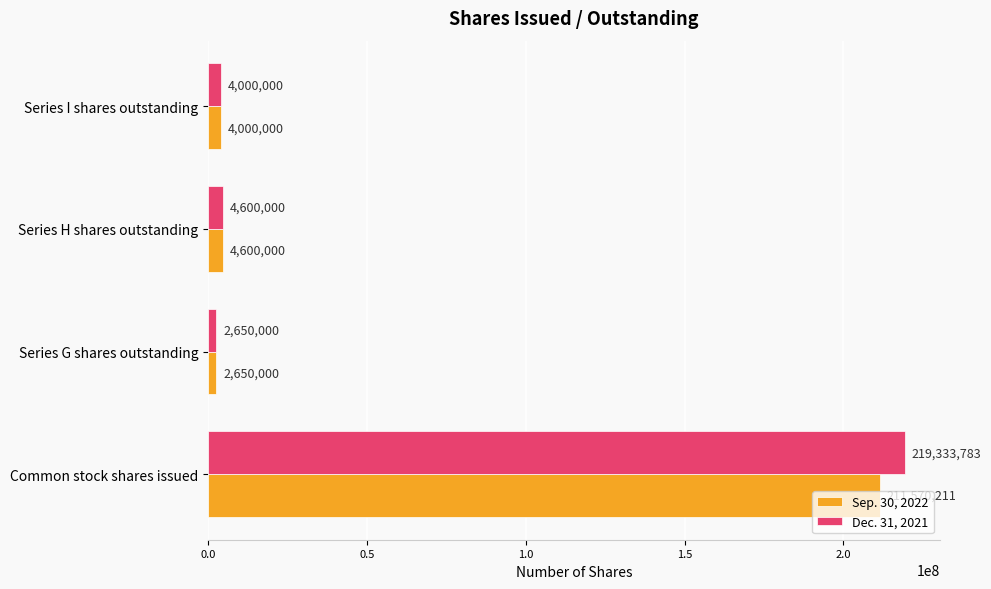

The value of Sep. 30, 2022 at Series H shares outstanding is 4600000. True or false?

True